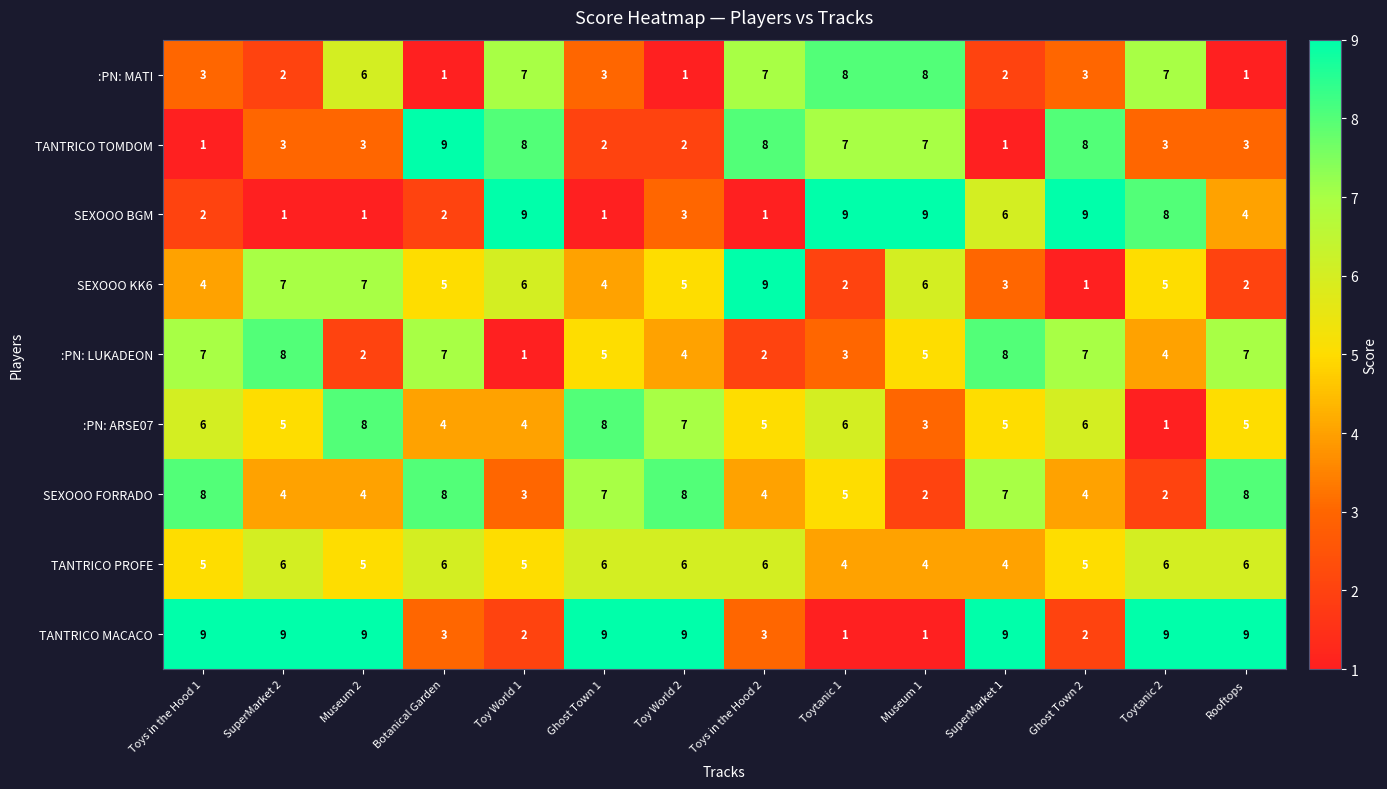

What is the highest value of the :PN: MATI series?

8